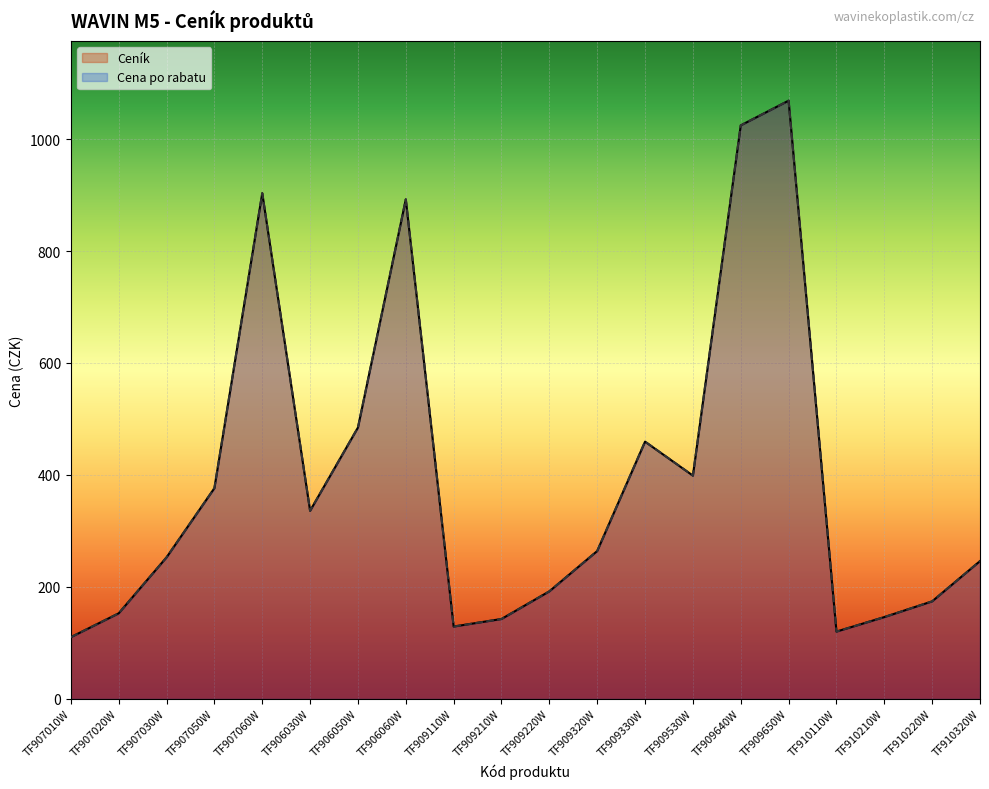

Is the value of Ceník at TF909320W greater than the value of Cena po rabatu at TF909220W?

Yes